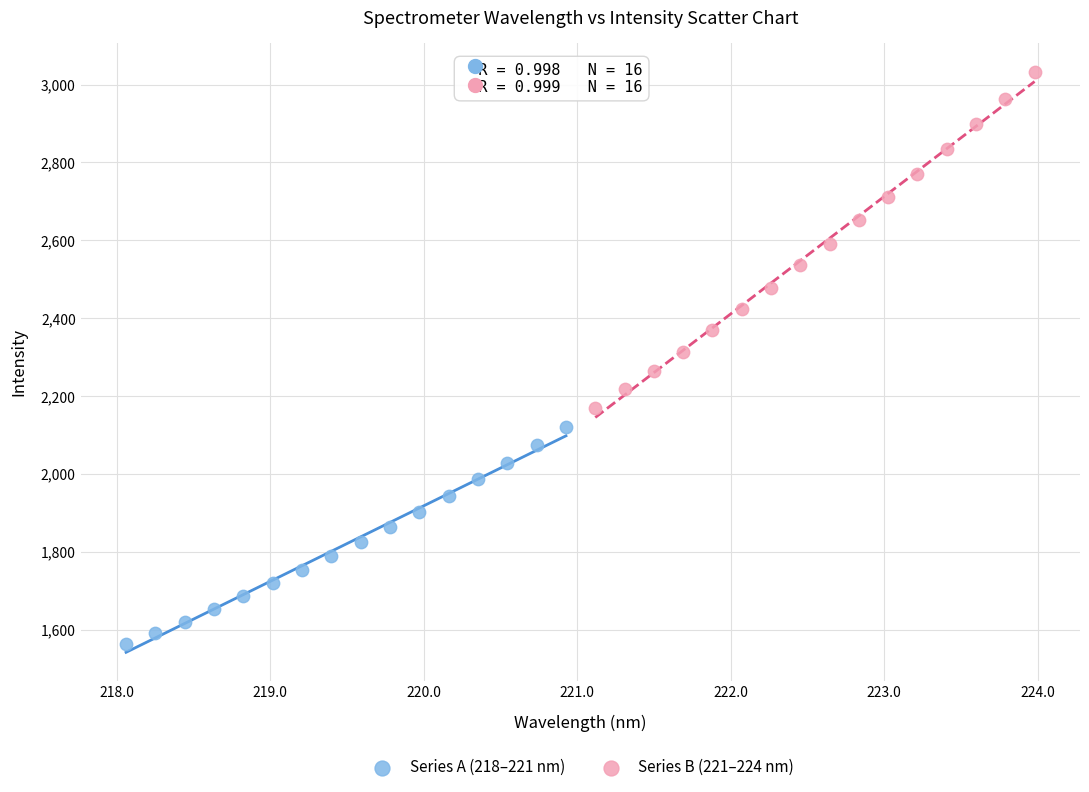

Which series reaches the maximum Y coordinate?

Series B (221–224 nm)